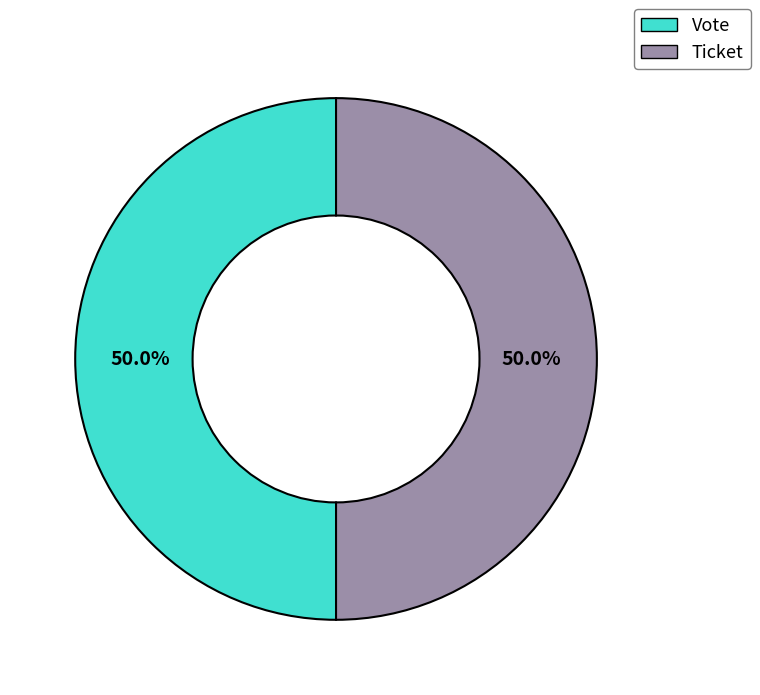

What percentage do Vote and Ticket together represent?

100.0%